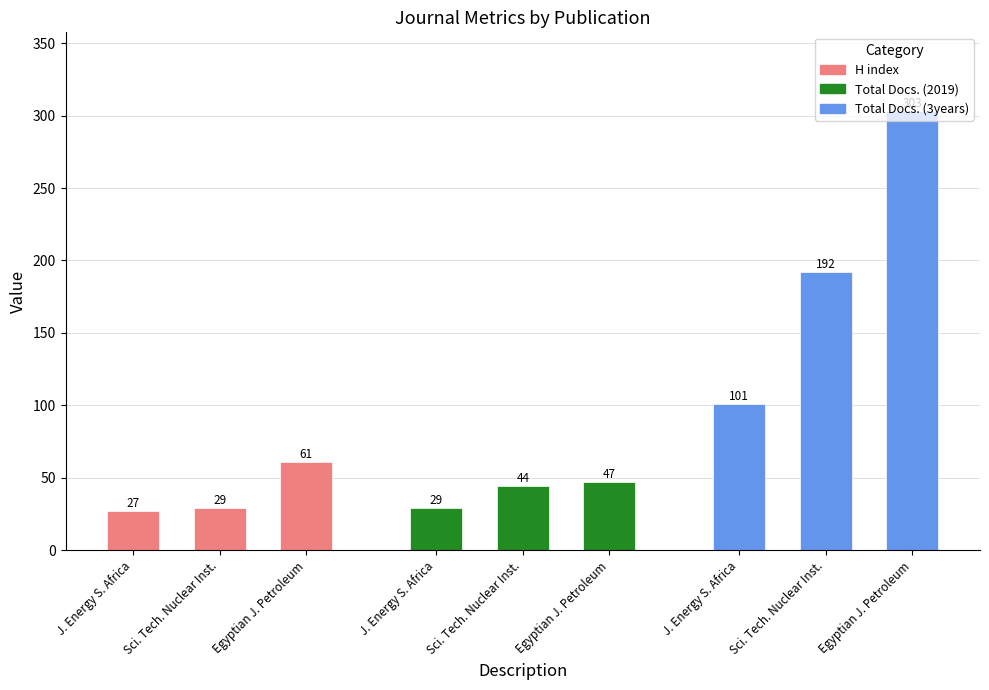

True or false: Total Docs. (2019) has a value of 29 at Journal of Energy in Southern Africa.

True